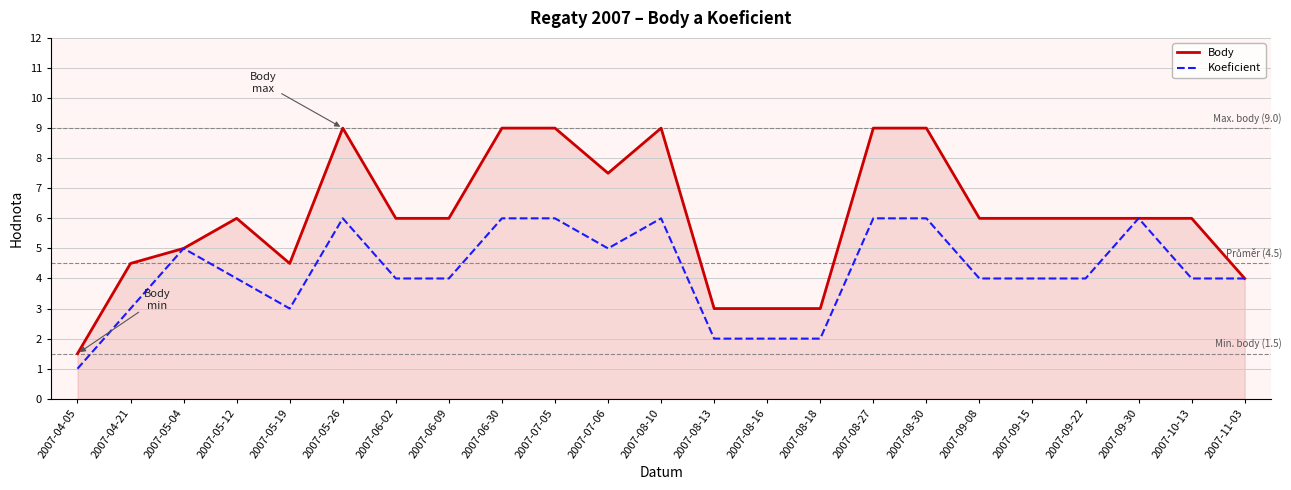

What is the average value of the Body series?

6.0